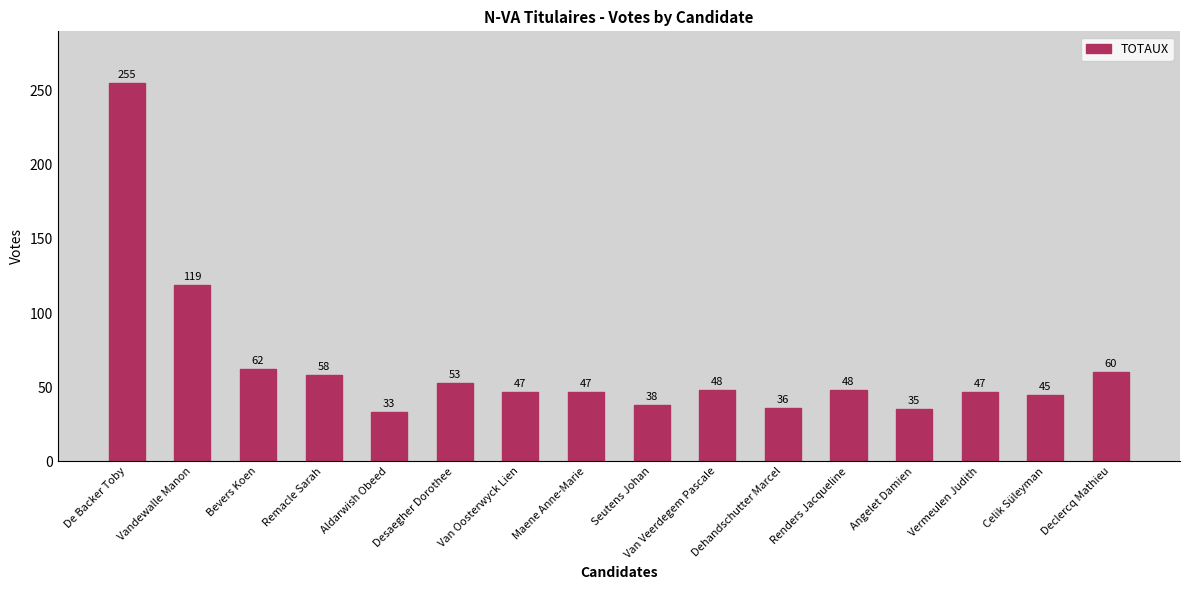

What is the approximate value at Dehandschutter Marcel, to the nearest 10?

40